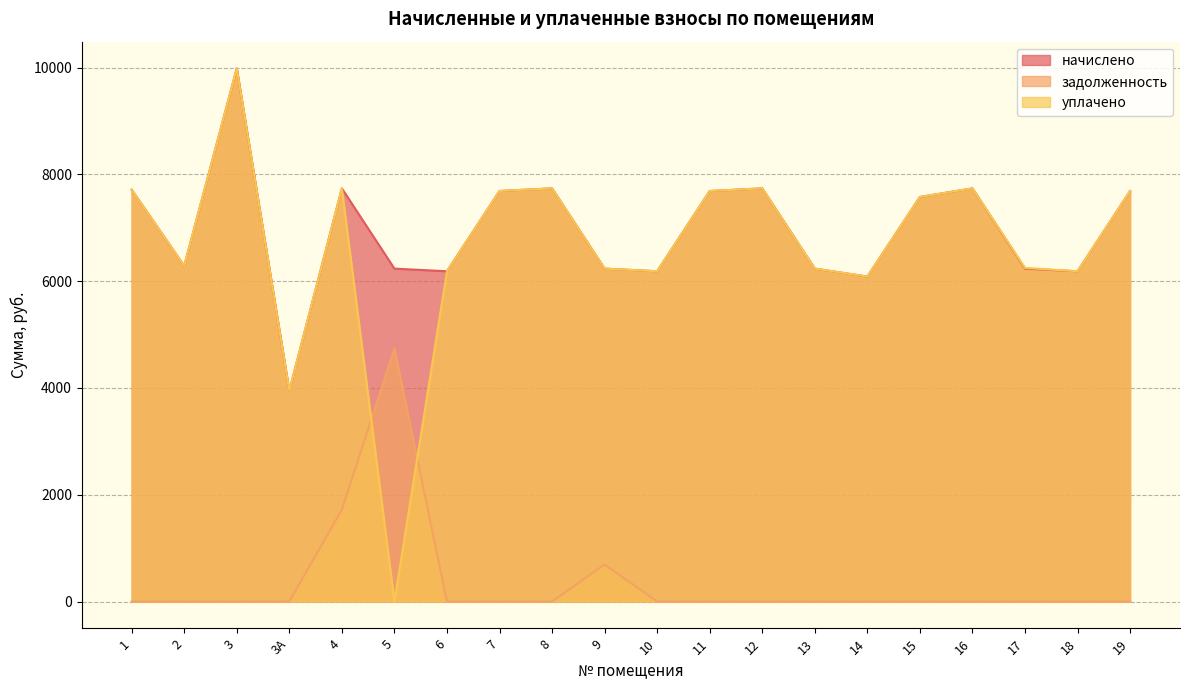

What is the difference between the highest and lowest values at 2?

6284.5